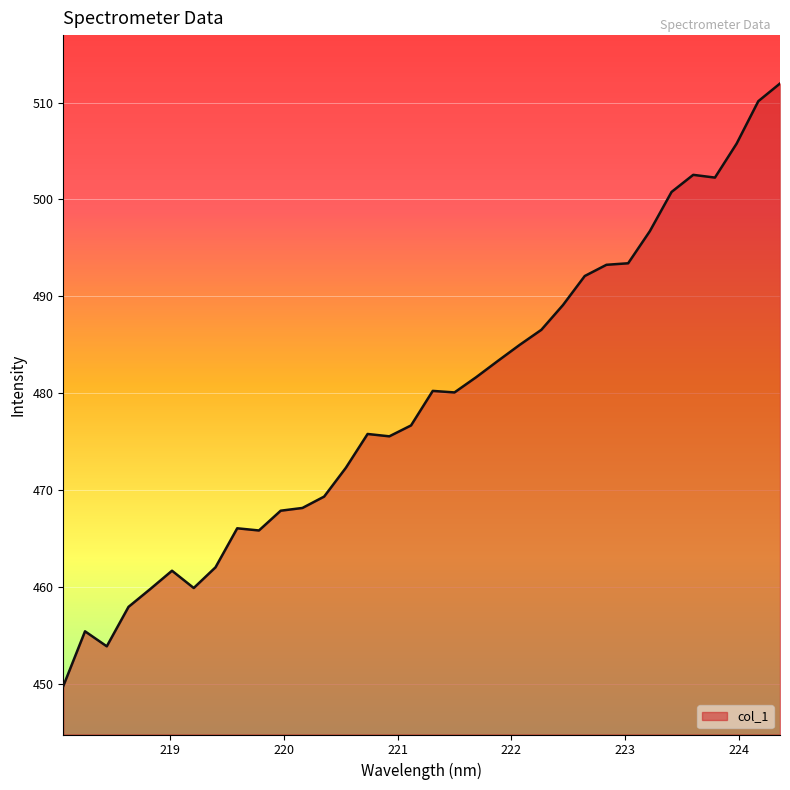

What is the difference between the maximum and minimum values?

62.2